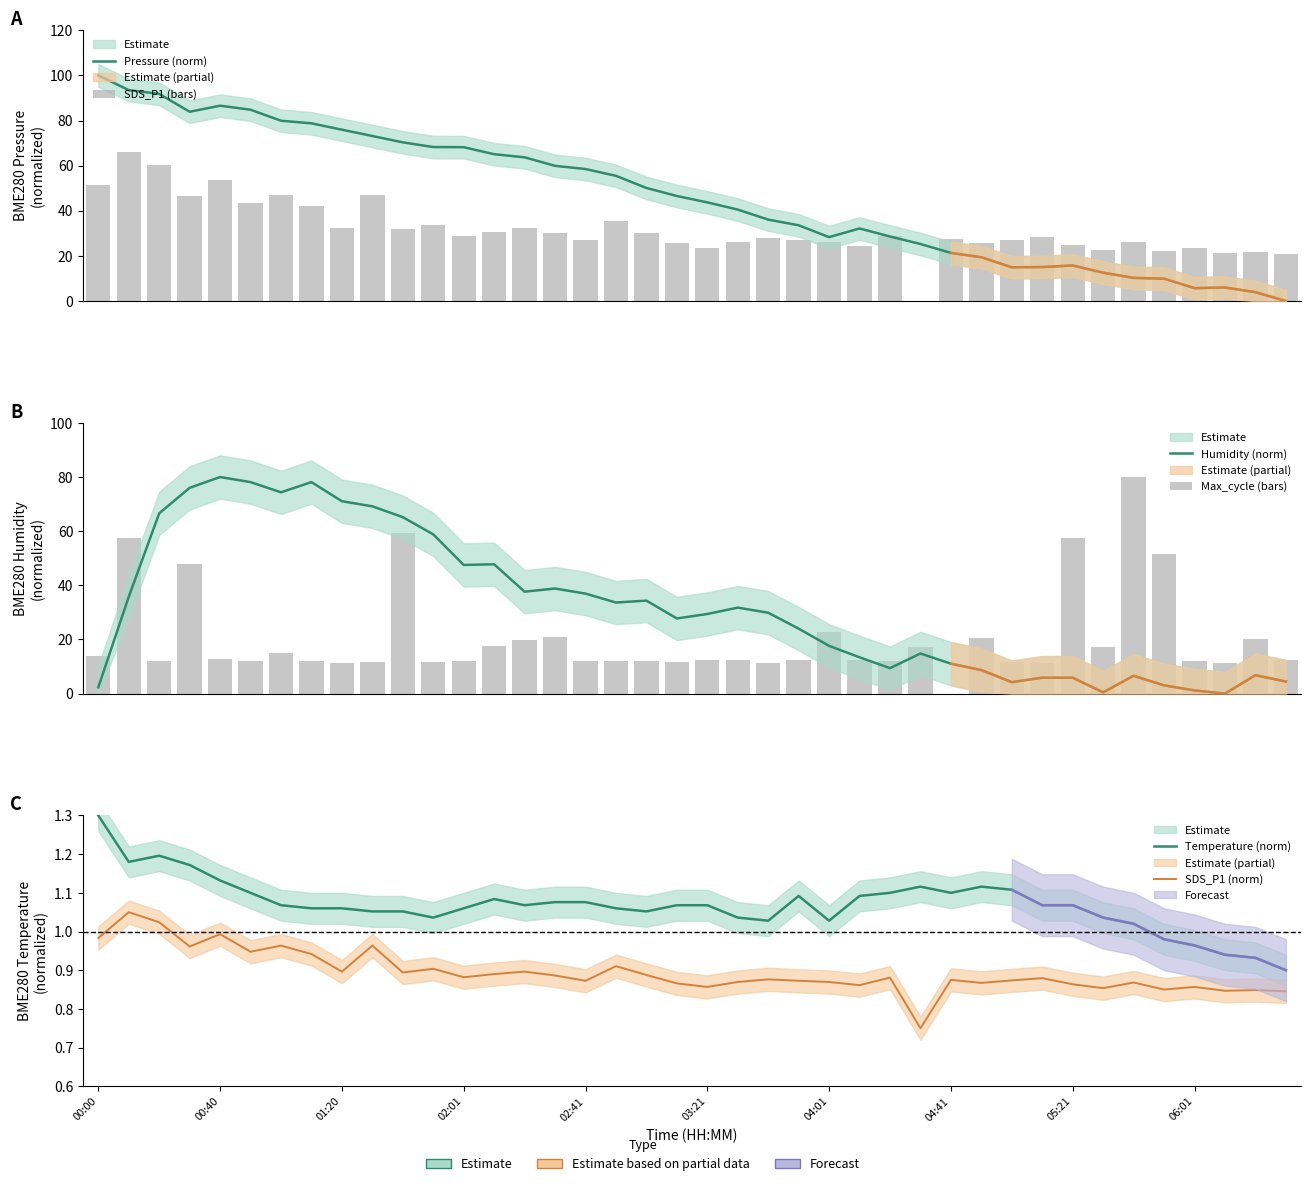

What is the total value across all series at 06:01?

44.3